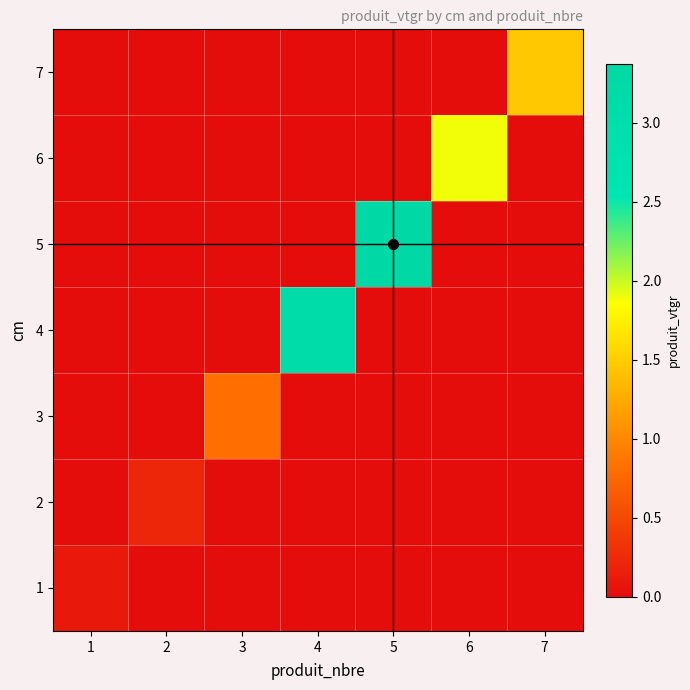

What is the total value across all series at 5?

3.4